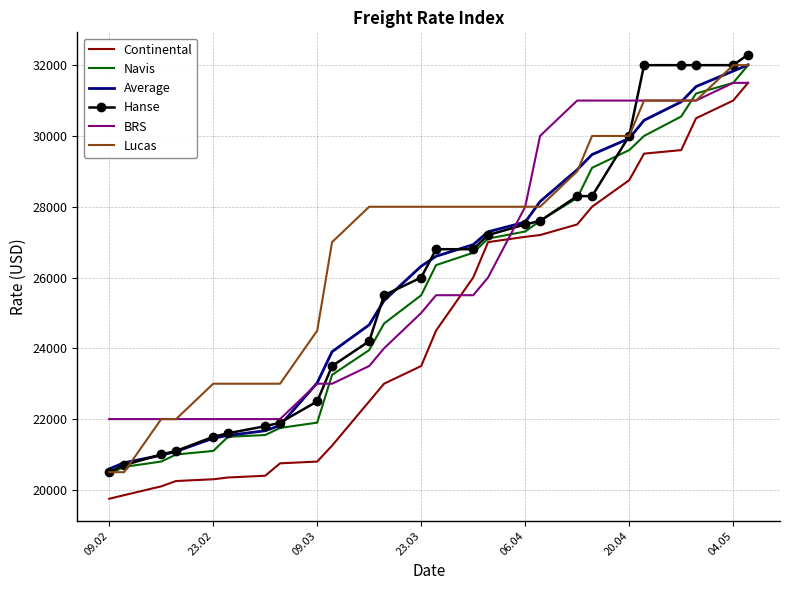

True or false: Continental and Hanse intersect in this chart.

False